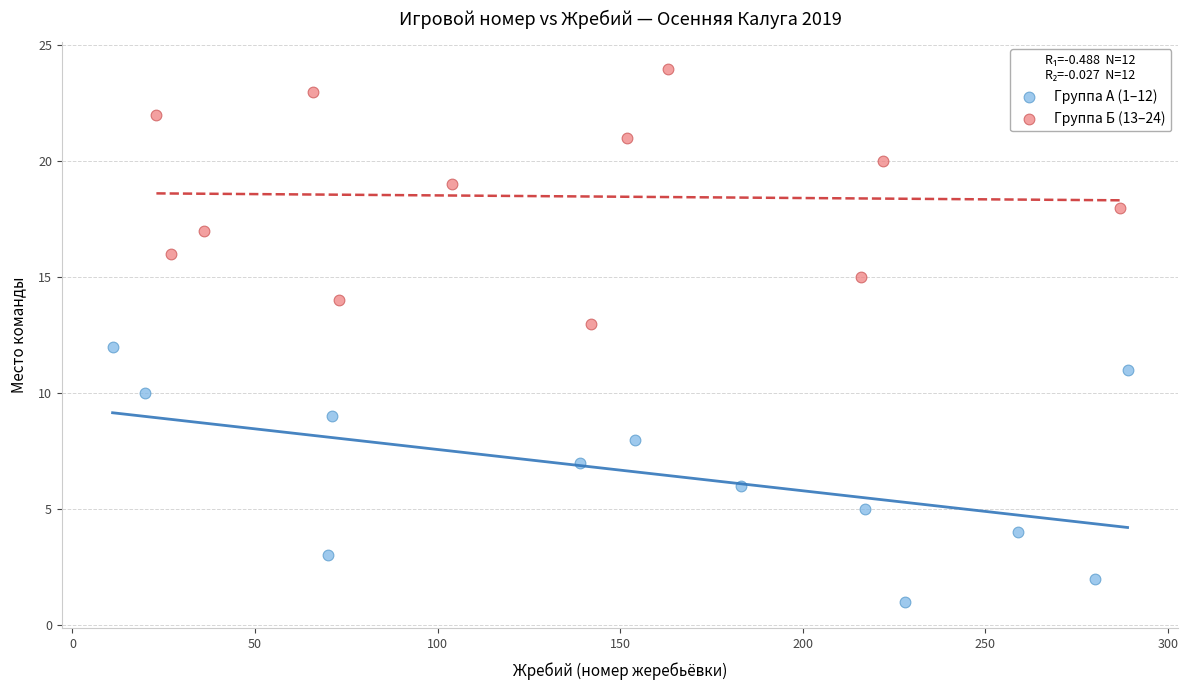

Which series contains the lowest Y value?

Группа А (1–12)